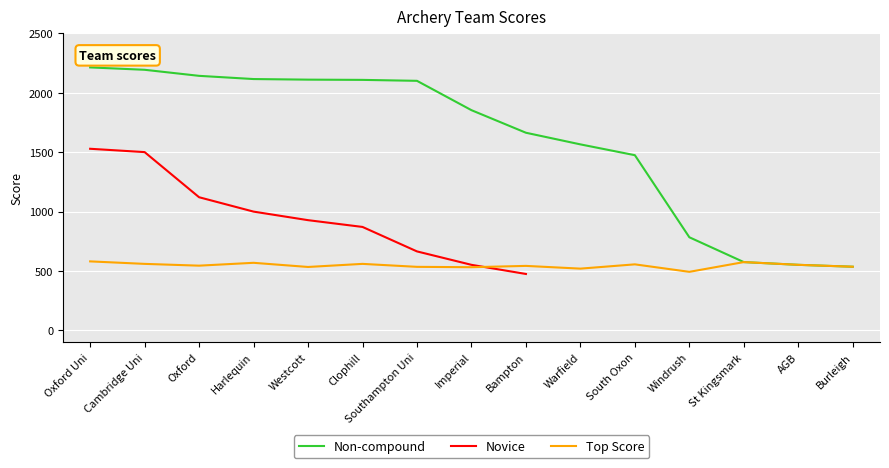

What is the sum of all Top Score values?

8191